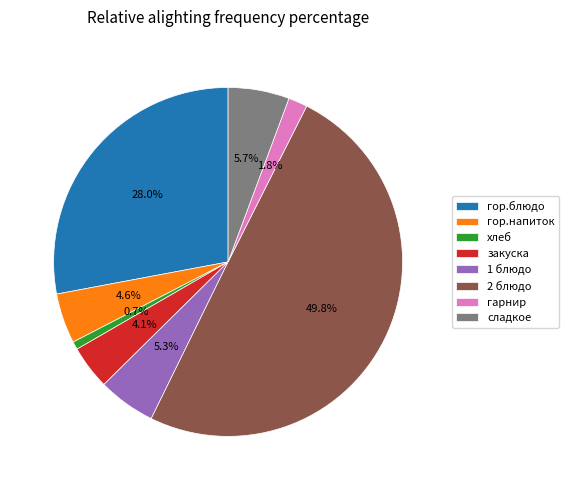

Which category has the smallest portion of the pie?

хлеб